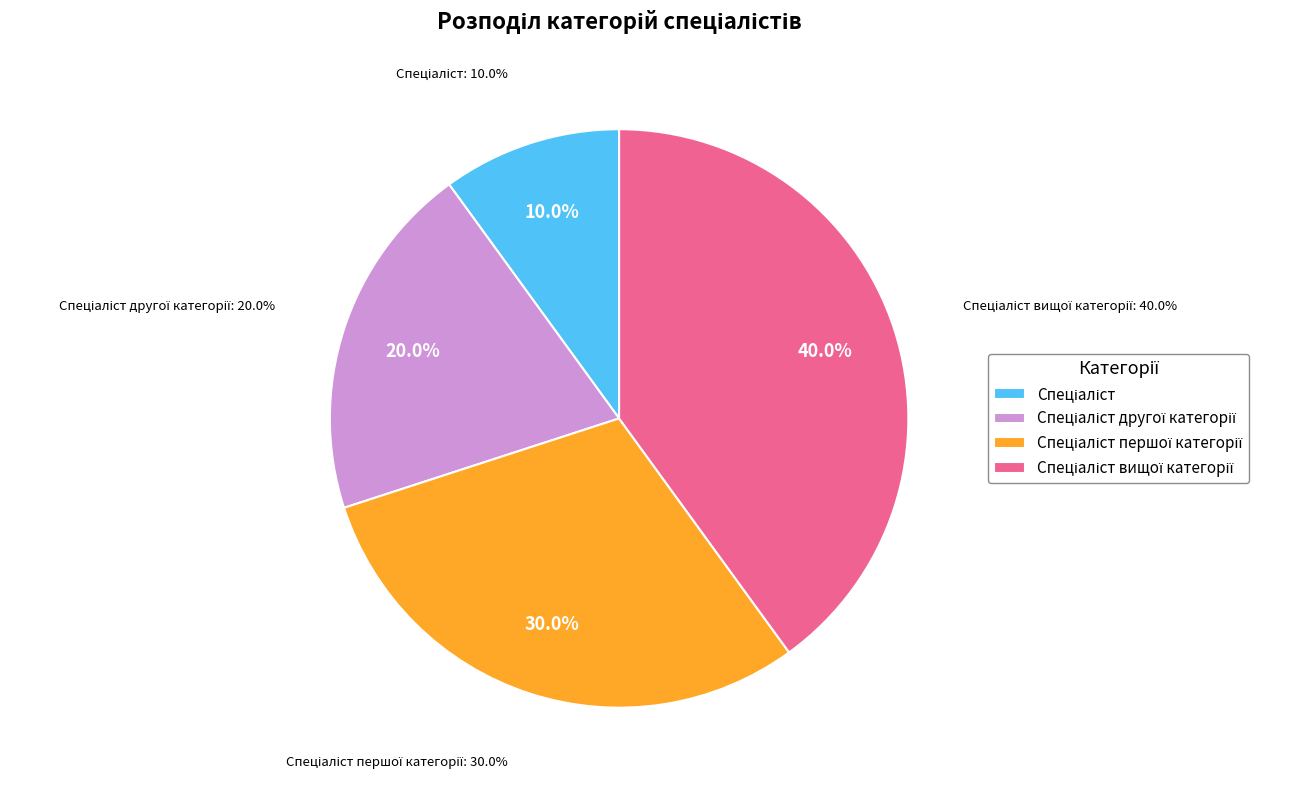

Which category has the smallest portion of the pie?

Спеціаліст